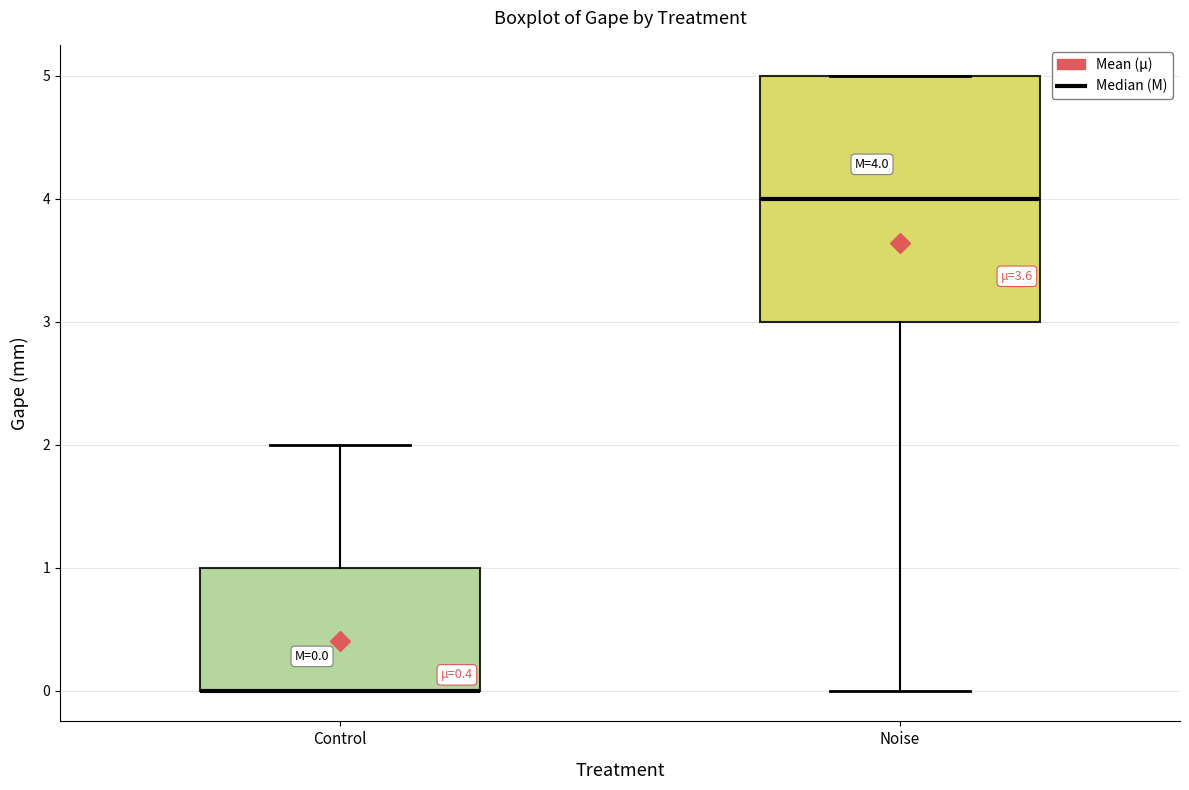

Which box is the tallest, from its lower edge to its upper edge?

Noise